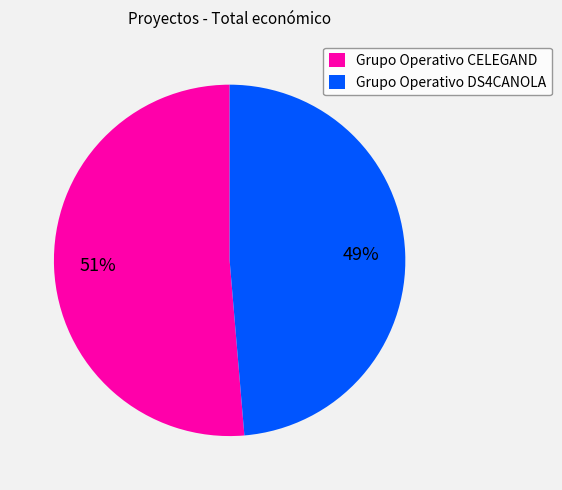

Is it true that Grupo Operativo DS4CANOLA is 49% of the pie?

True